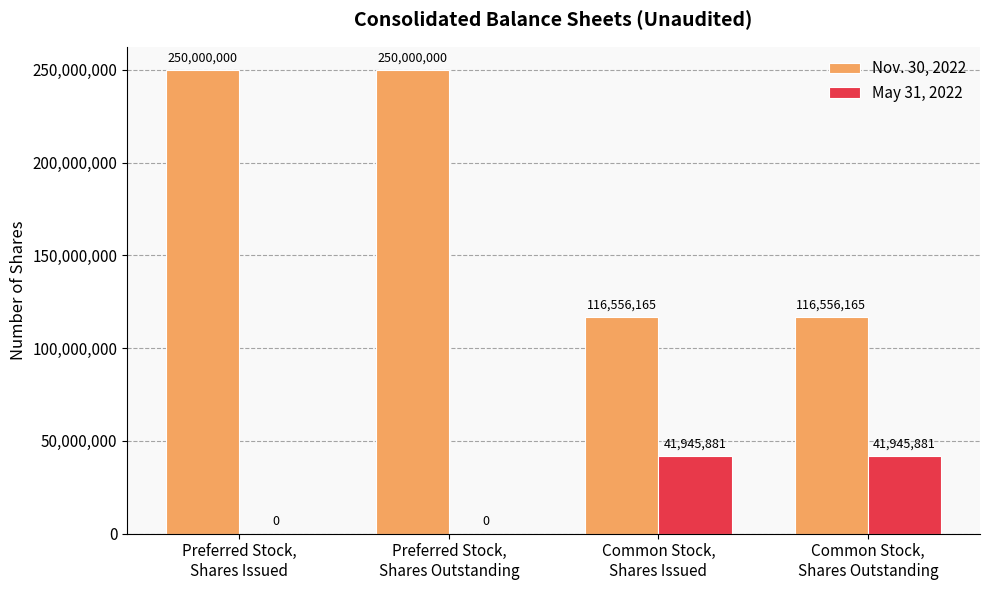

What are all the series names shown in the legend?

Nov. 30, 2022, May 31, 2022